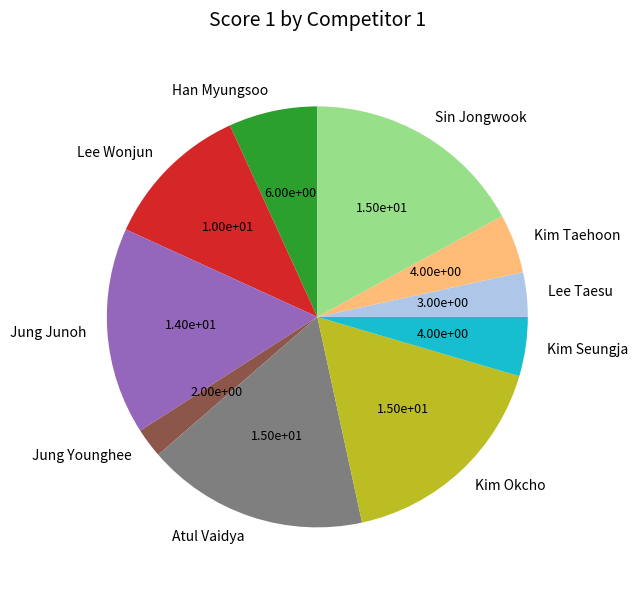

Approximately how many times larger is the value at Kim Taehoon compared to Lee Taesu?

1.3